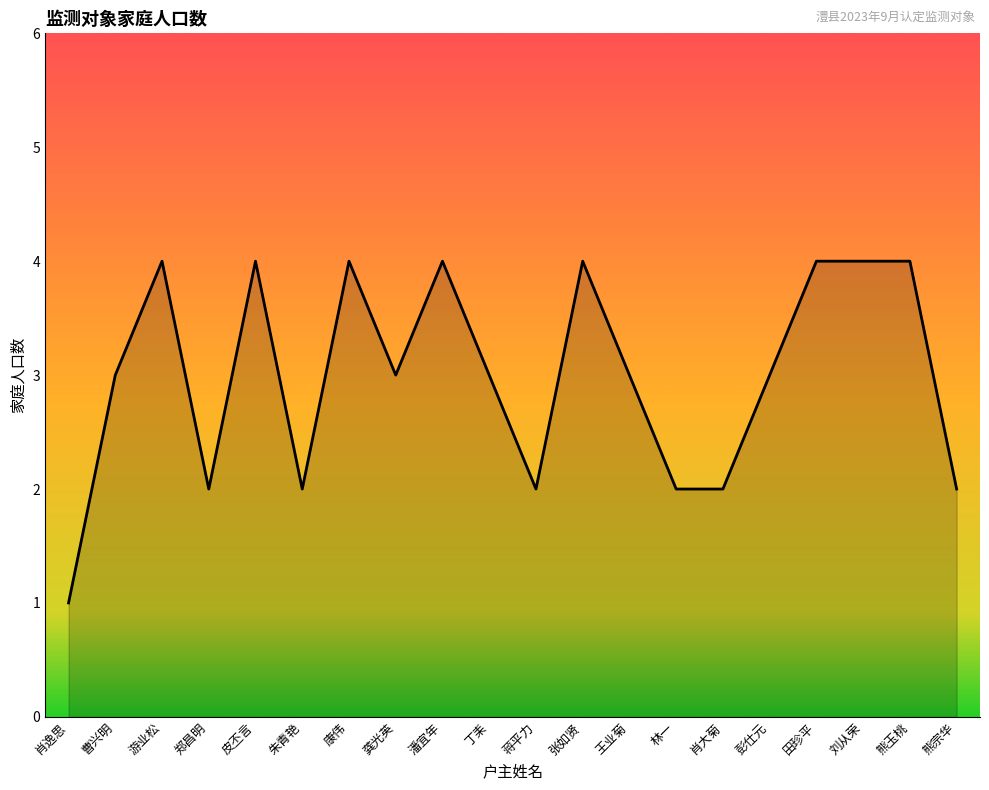

What is the difference between the values at 肖逸思 and 潘宜年?

3